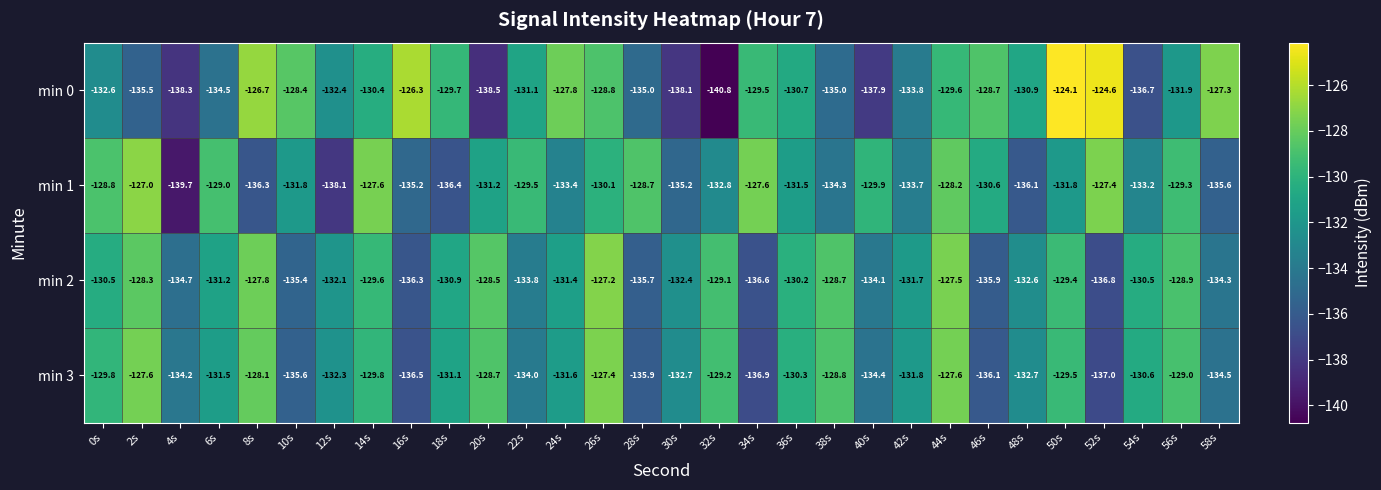

Which series has the largest total across all categories?

min 2